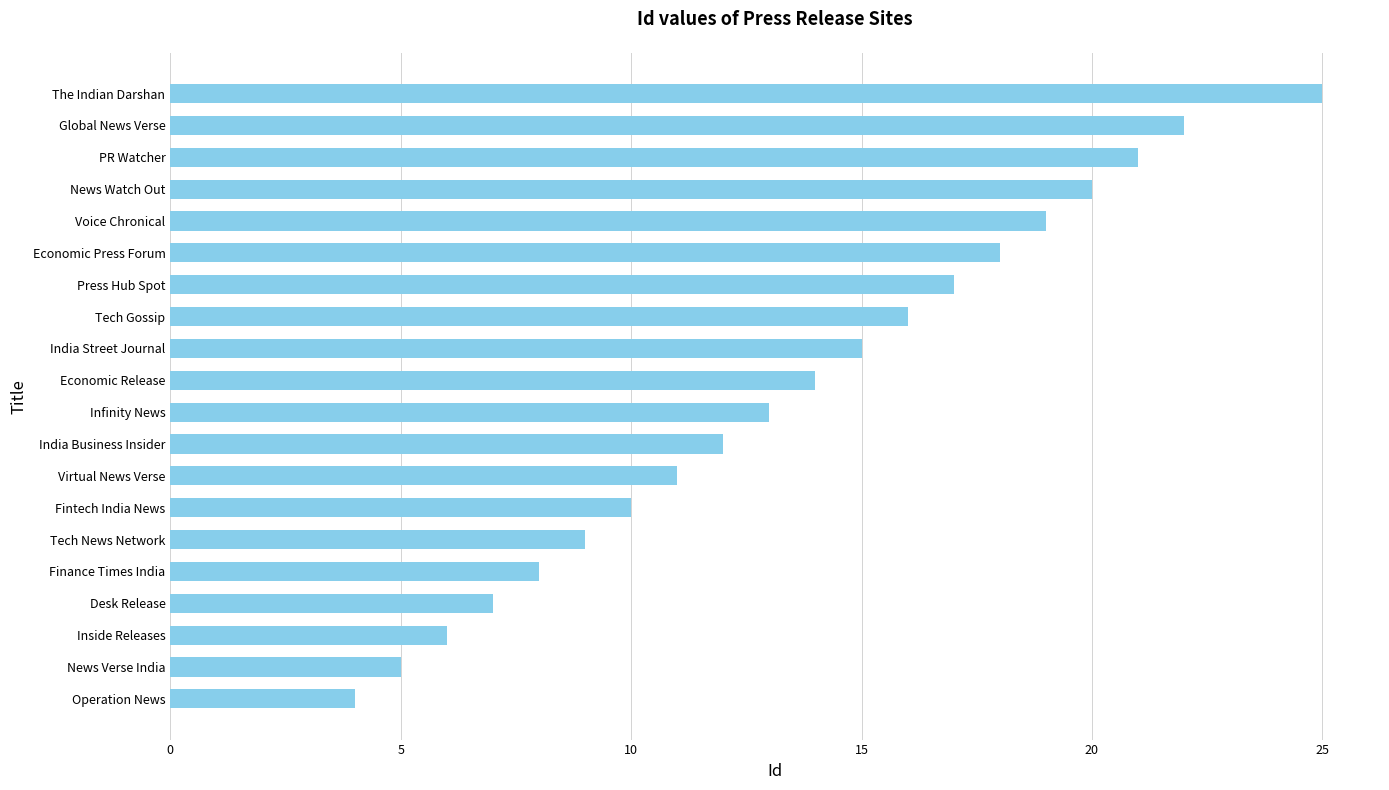

Count the number of data series in this chart.

1